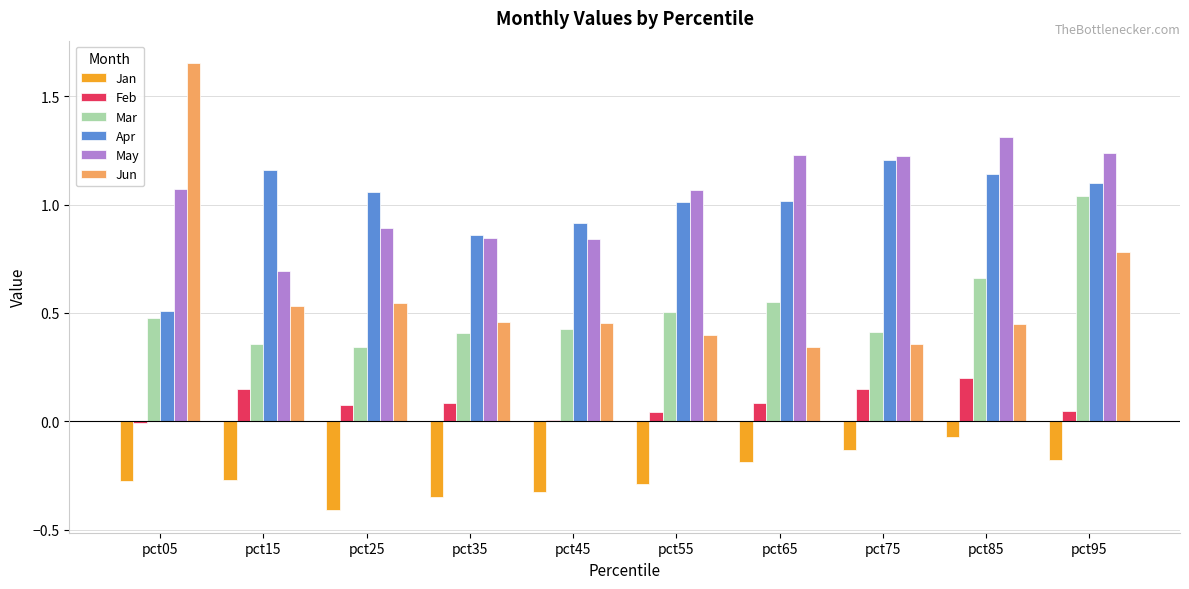

At which category does the chart reach its peak across all series?

pct05